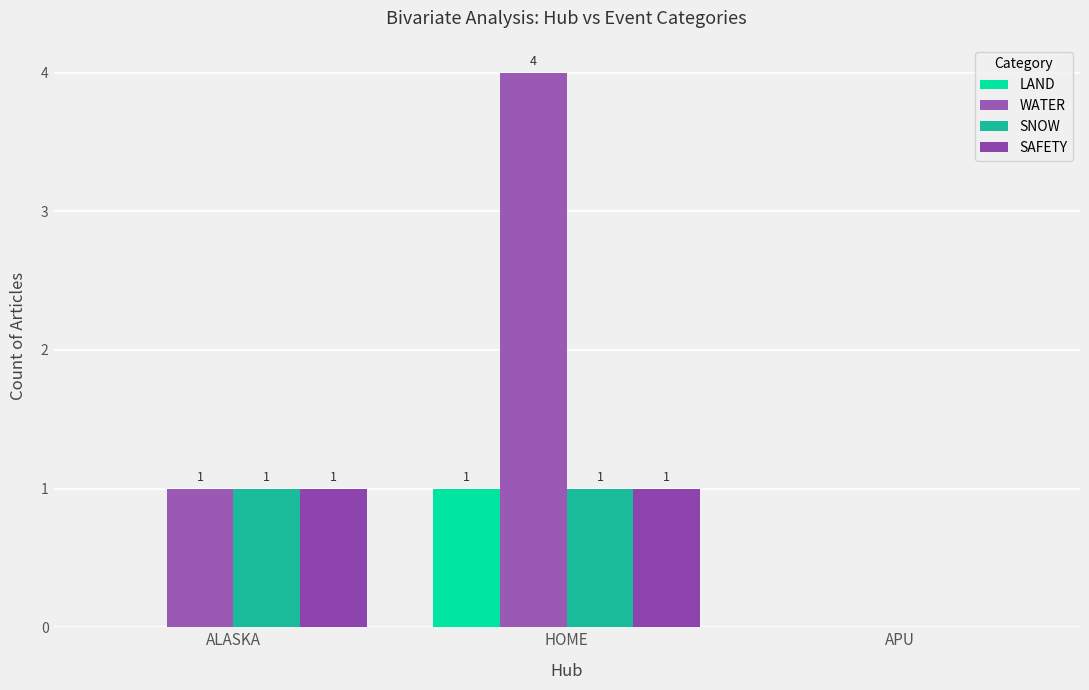

Which label corresponds to the largest value in the chart?

HOME